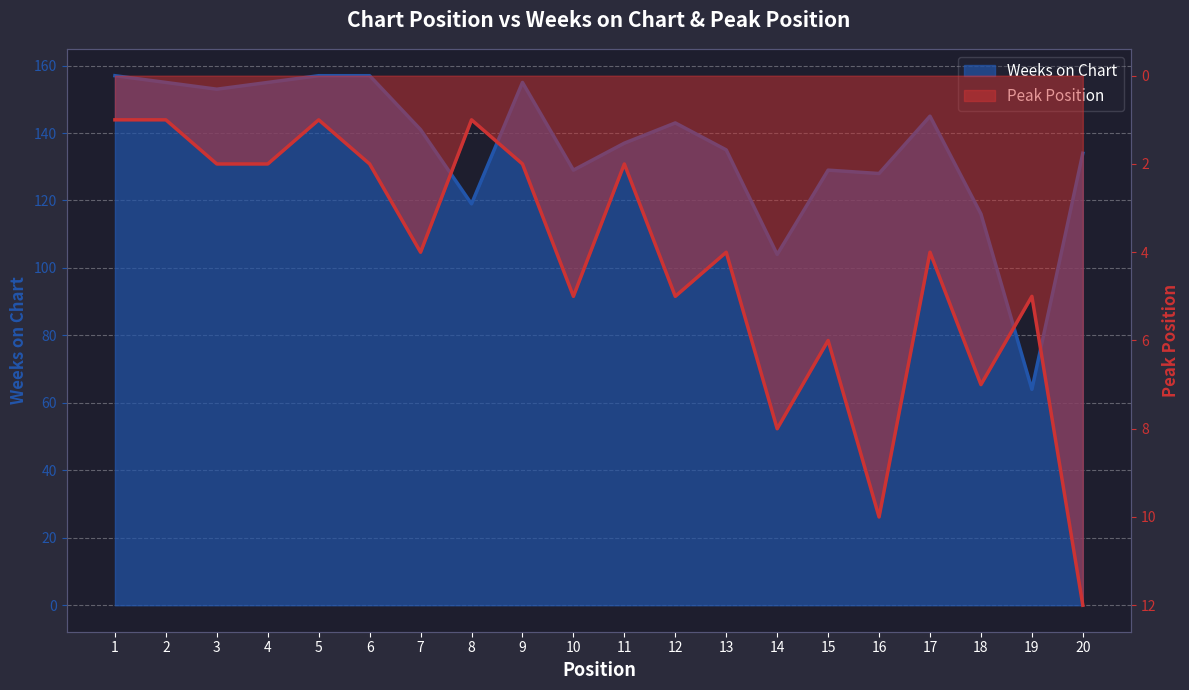

At 4, list the series in order from largest to smallest.

Weeks on Chart, Peak Position